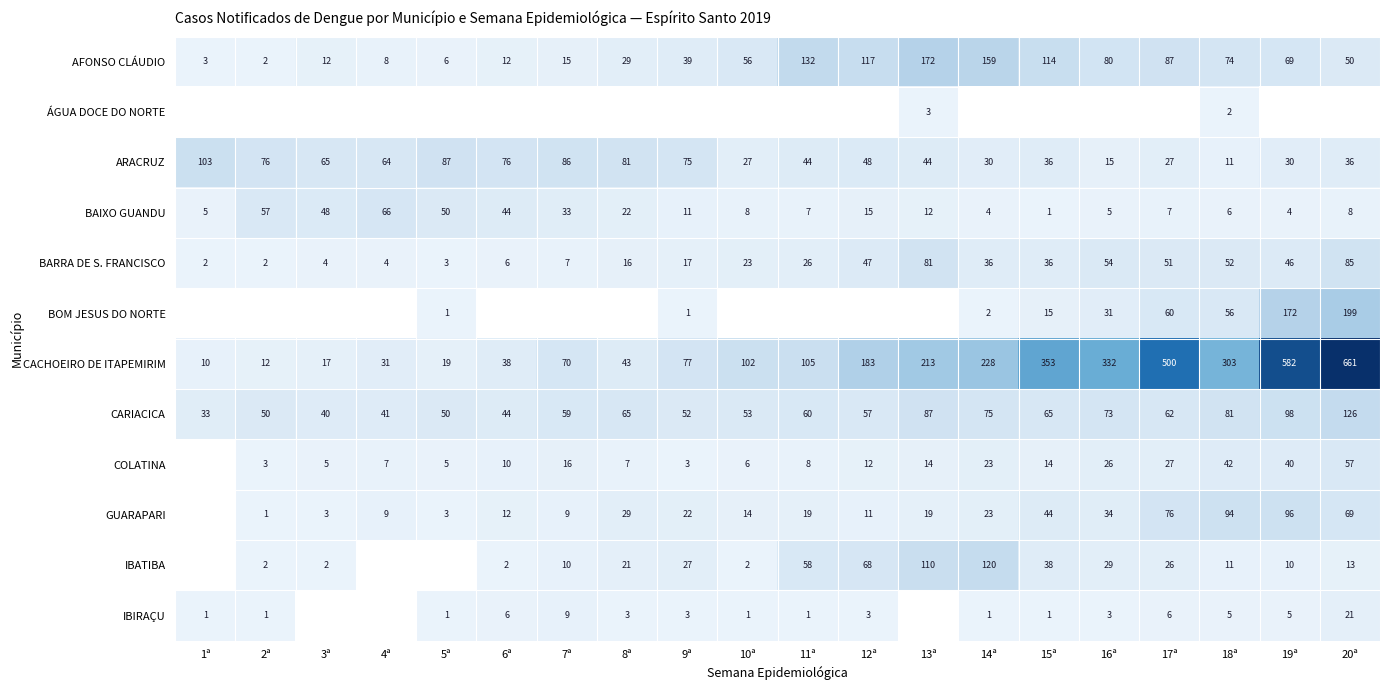

Which category has the lowest value in the BAIXO GUANDU series?

15ª